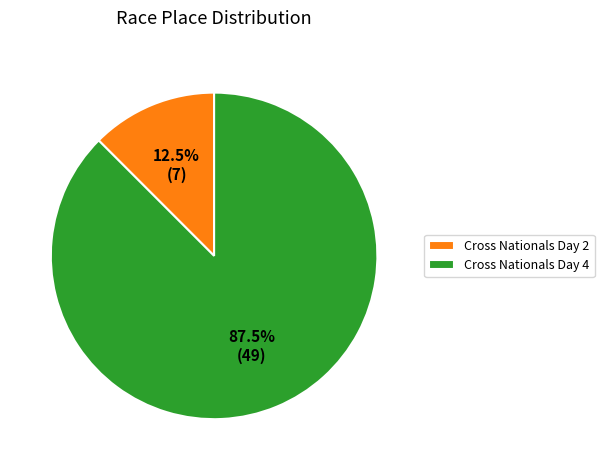

How much of the chart is everything except Cross Nationals Day 4?

12.5%